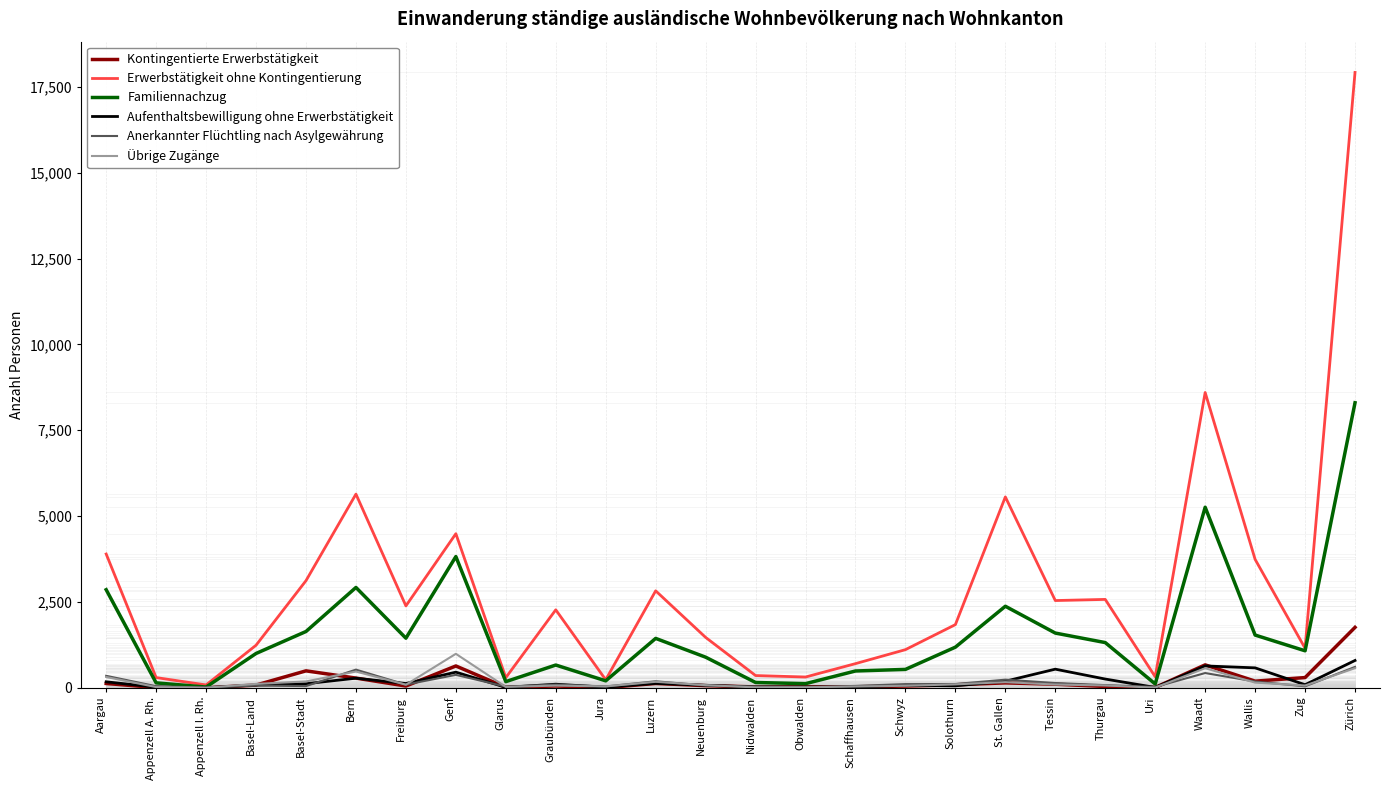

What is the difference between the Erwerbstätigkeit ohne Kontingentierung values at Neuenburg and Thurgau?

1106